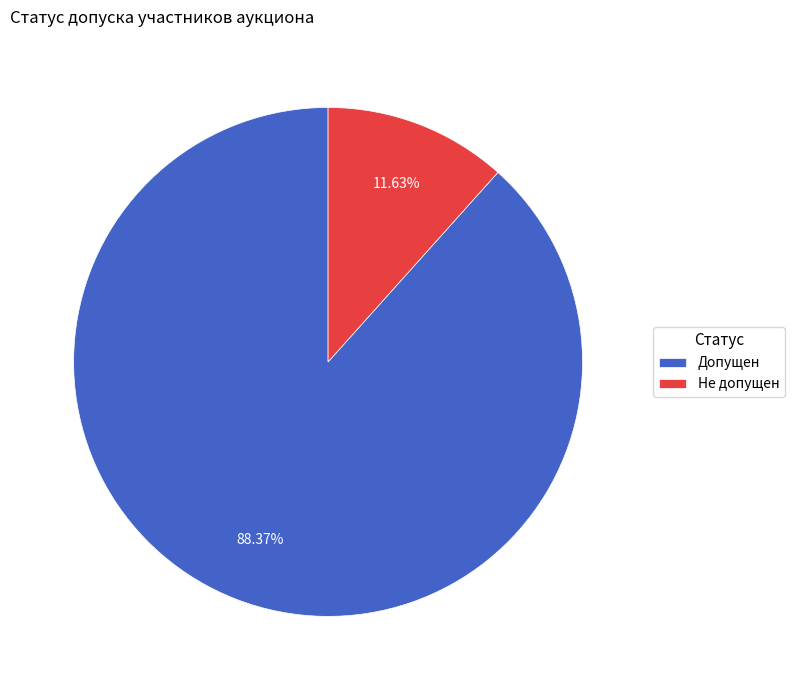

How many segments does this pie chart have?

2